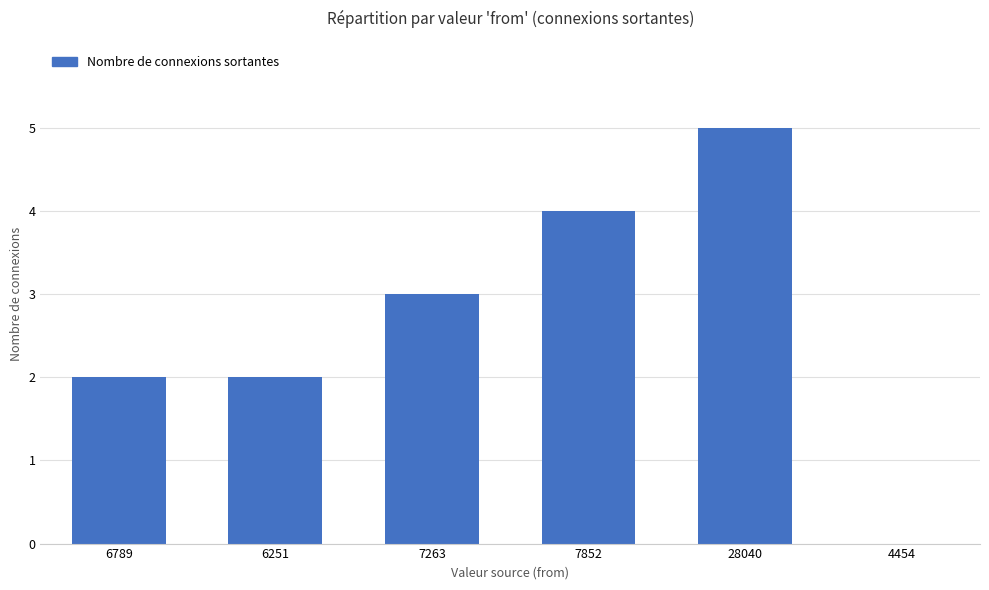

What is the change in value from 6789 to 28040?

+3